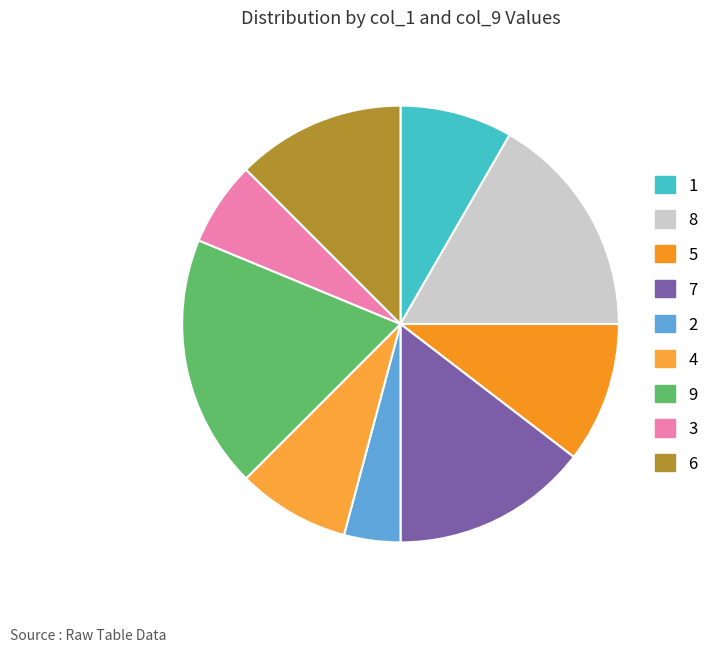

Which has a higher value, 5 or 4?

5